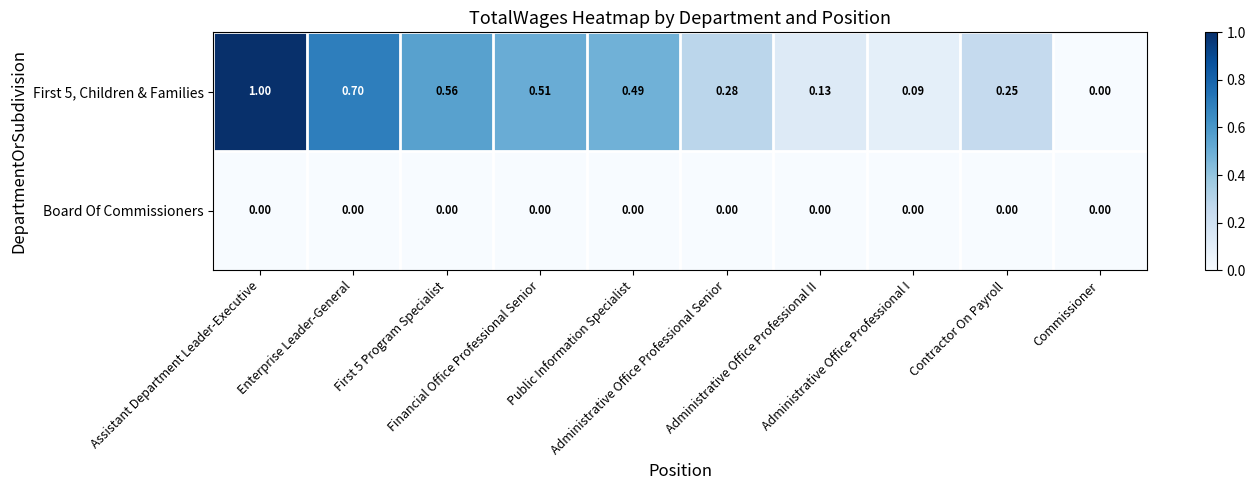

At First 5 Program Specialist, list the series in order from smallest to largest.

Board Of Commissioners, First 5, Children & Families